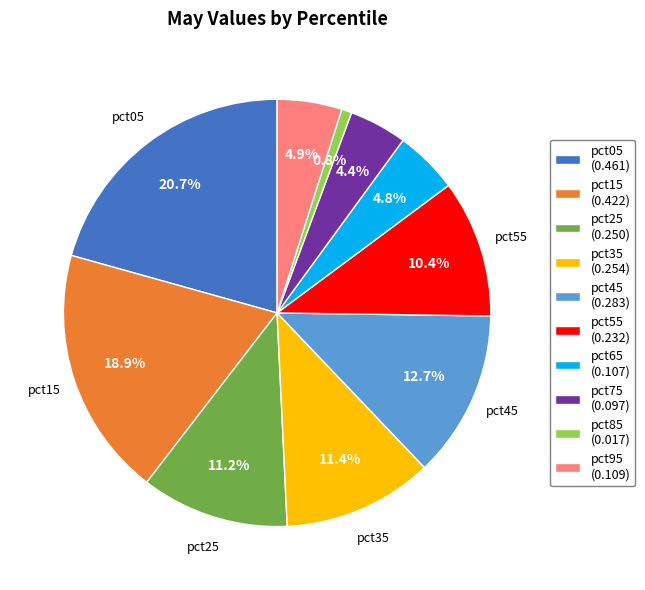

To the nearest percent, what is the average slice percentage?

10%